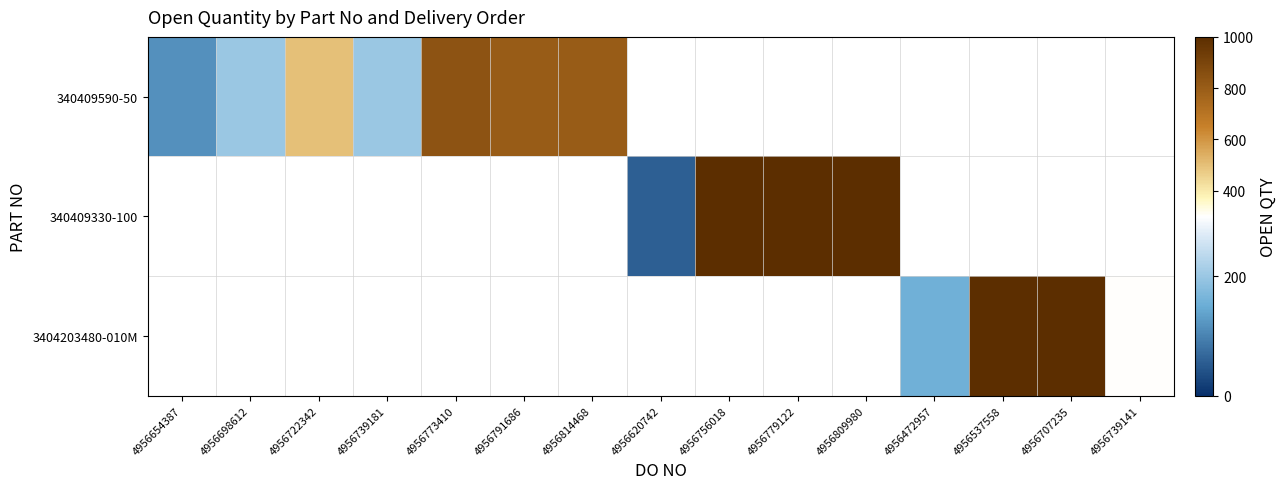

List the series in order of their overall mean, highest first.

340409590-50, 340409330-100, 3404203480-010M